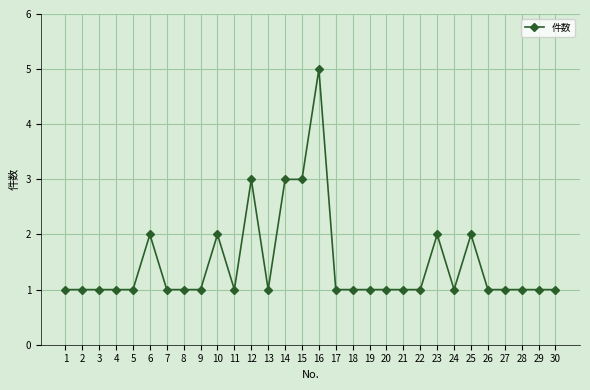

What is the greatest value displayed?

5